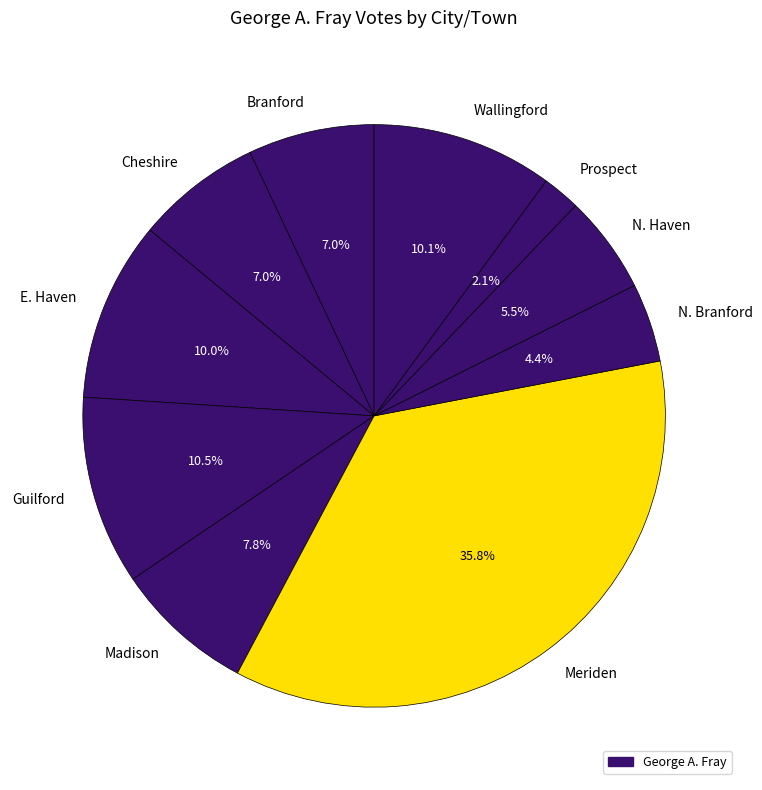

Does any single category account for the majority?

No